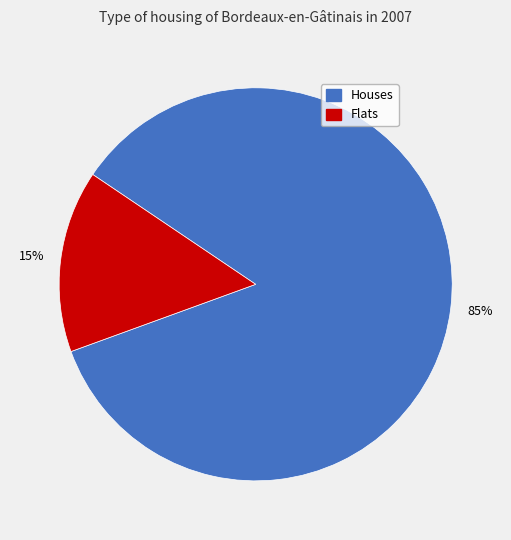

To the nearest percent, what is the difference between the largest and smallest slice percentages?

70%